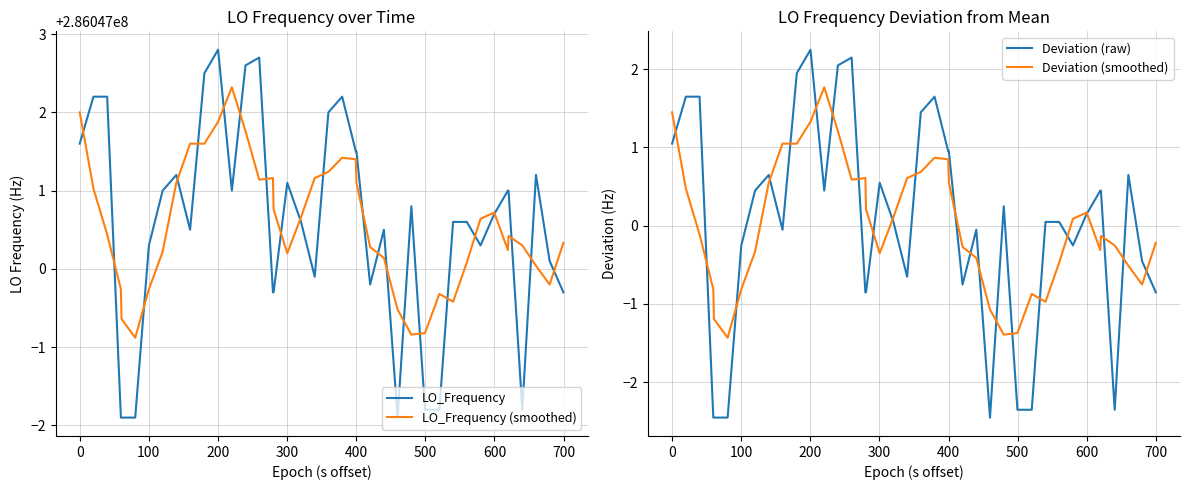

Which series has the largest range (max minus min)?

LO_Frequency